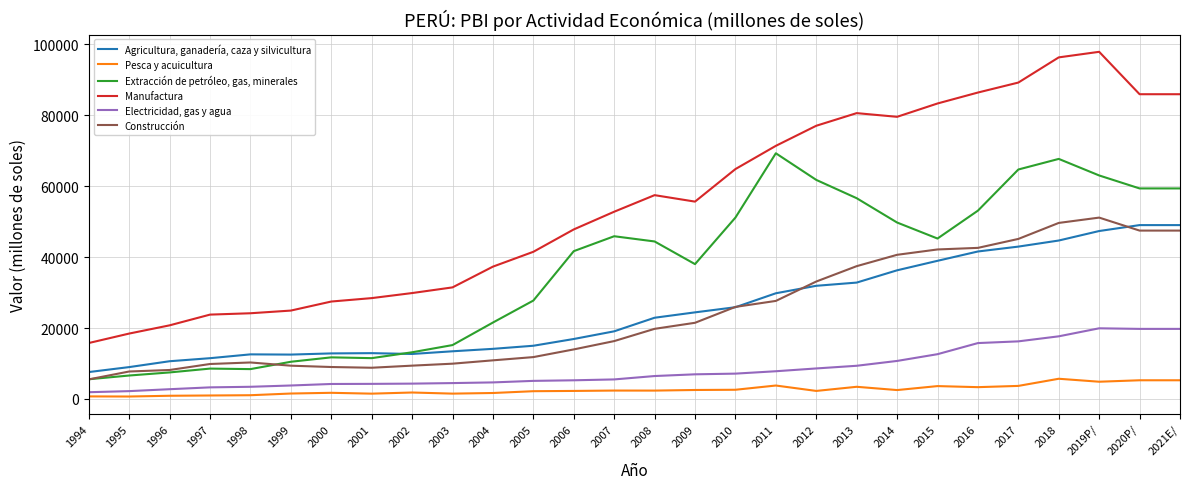

What is the difference between the Manufactura values at 2021E/ and 2019P/?

11960